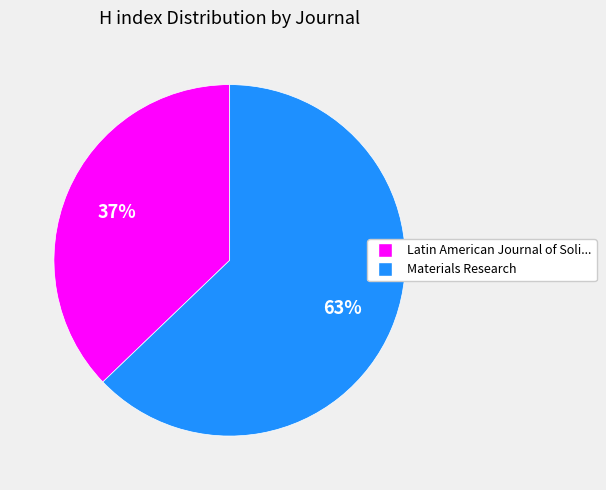

Does any single category account for the majority?

Yes